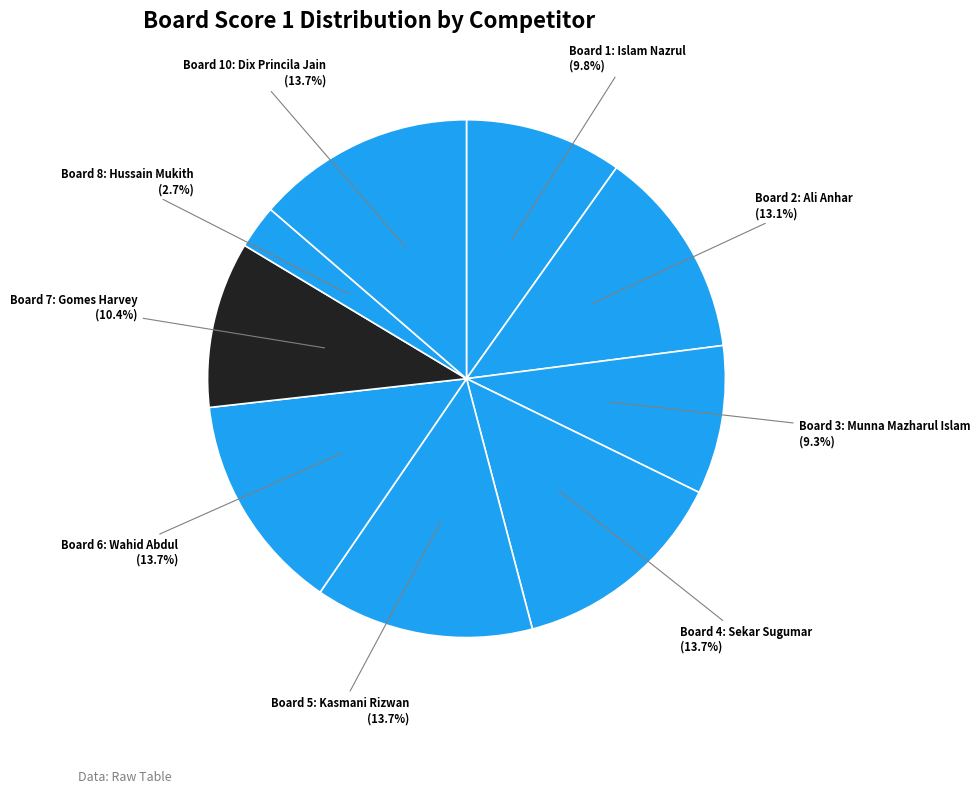

How many segments does this pie chart have?

9